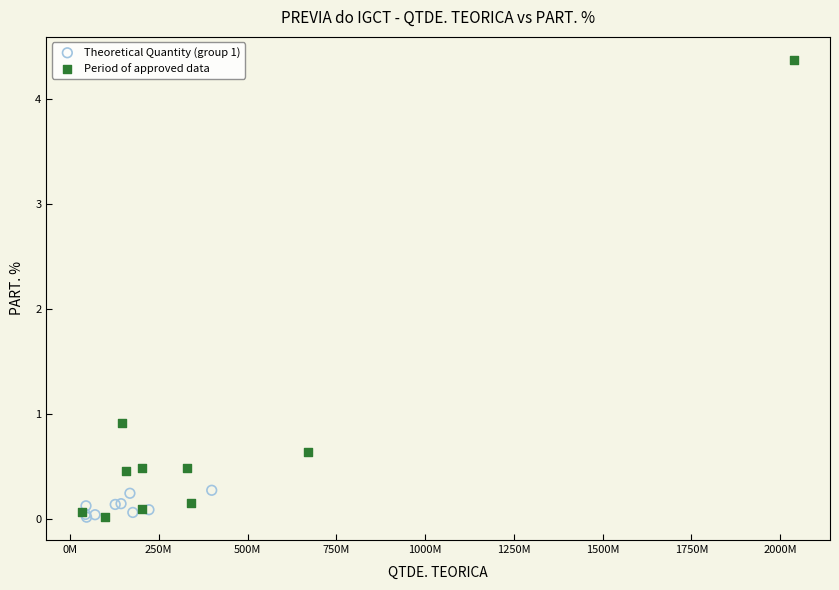

Which series has the widest spread of Y values?

Period of approved data